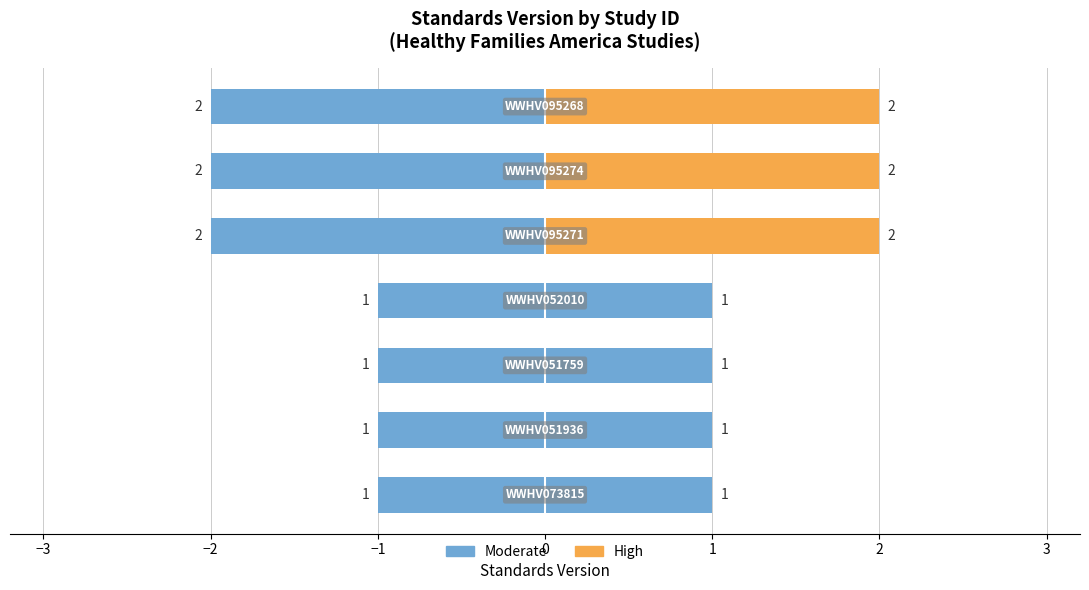

Rank the categories by value from lowest to highest.

WWHV073815, WWHV051936, WWHV051759, WWHV052010, WWHV095271, WWHV095274, WWHV095268